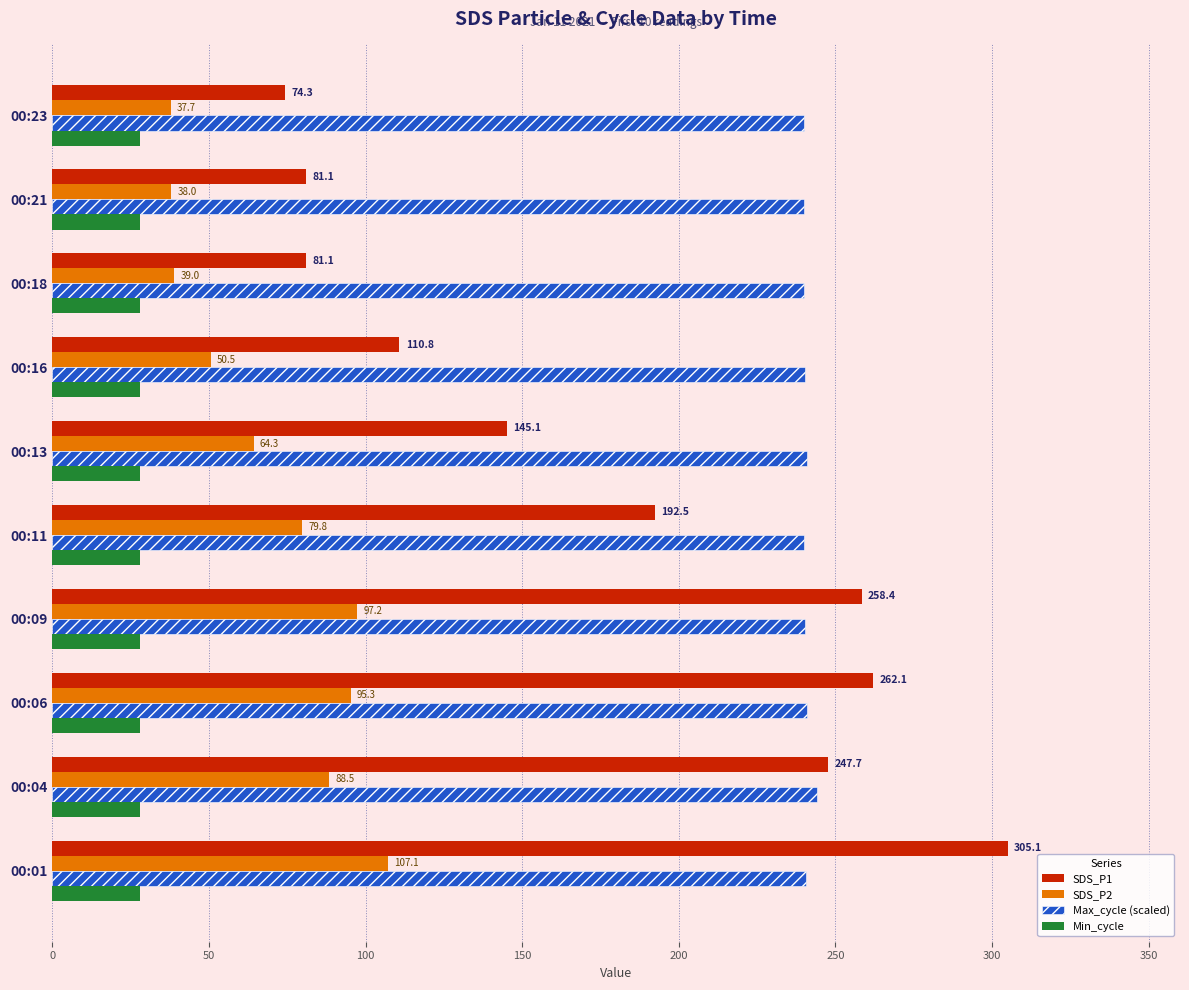

Which category has the highest value in the SDS_P1 series?

00:01